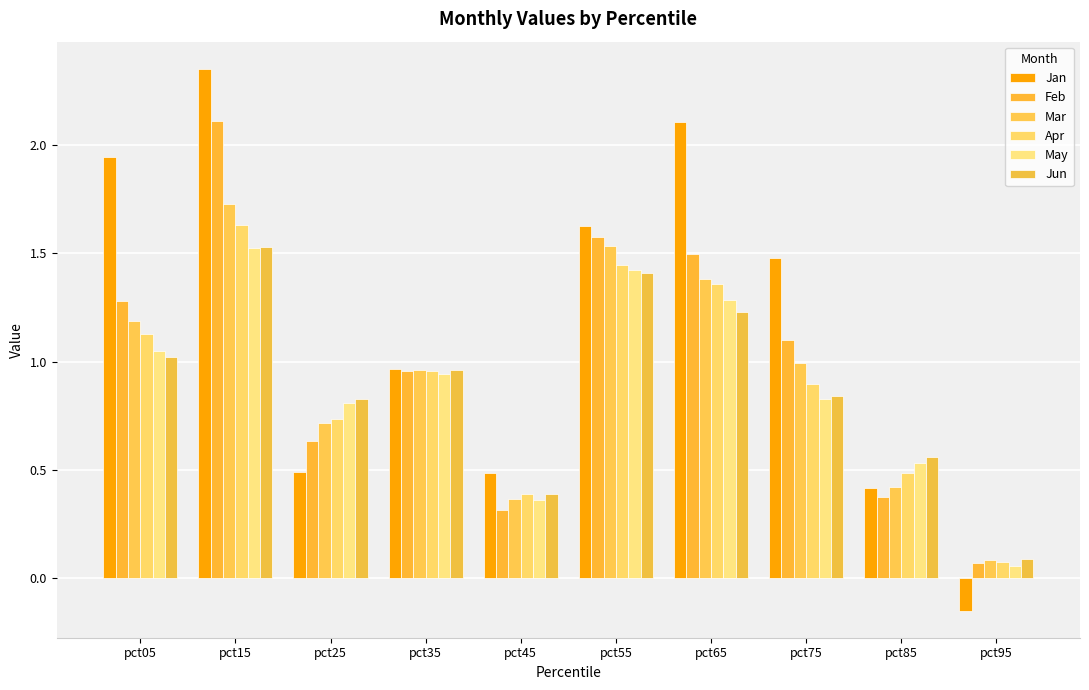

What is the sum of the Feb values at pct85 and pct25?

1.0